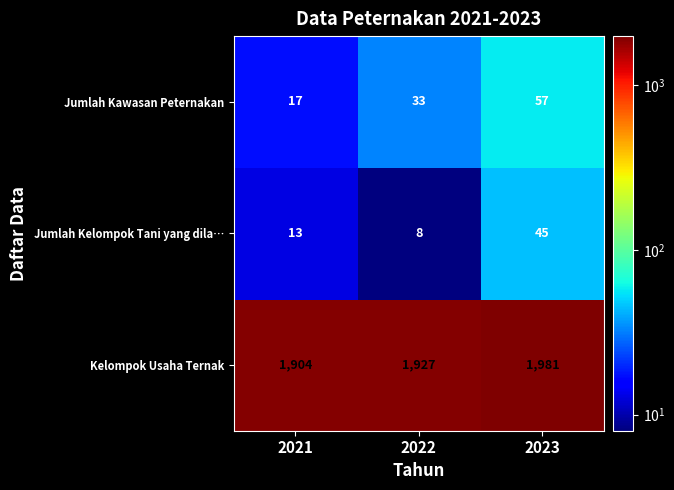

Reading left to right, list all the values displayed in this chart.

Jumlah Kawasan Peternakan: 2021=17	2022=33	2023=57
Jumlah Kelompok Tani yang dila…: 2021=13	2022=8	2023=45
Kelompok Usaha Ternak: 2021=1904	2022=1927	2023=1981